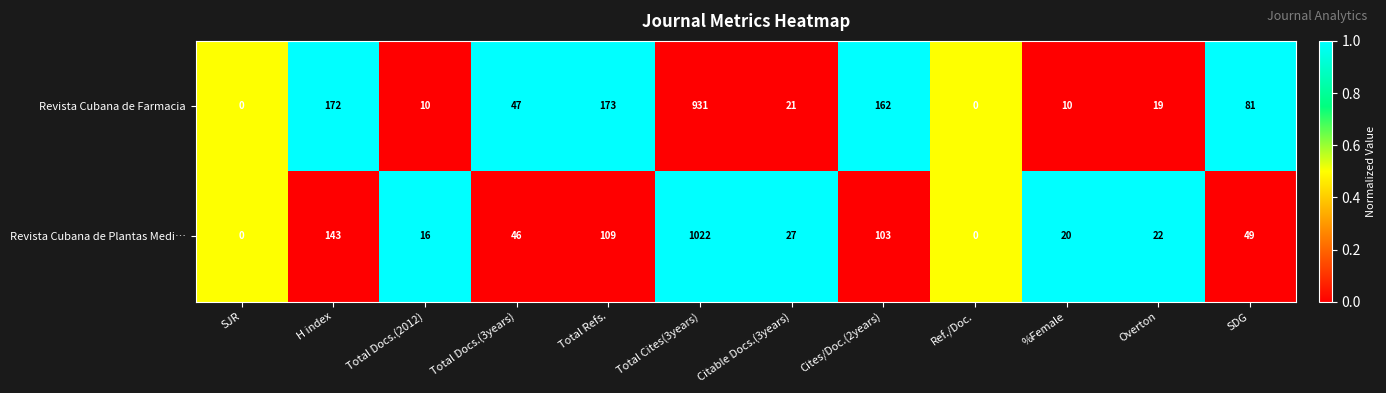

What is the maximum value shown in the chart?

1022